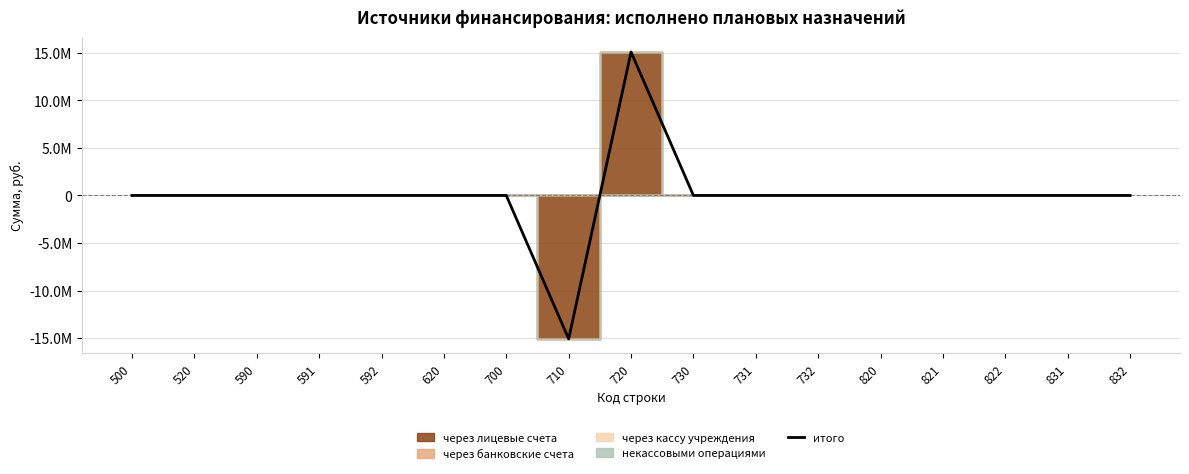

How many values are above zero?

1